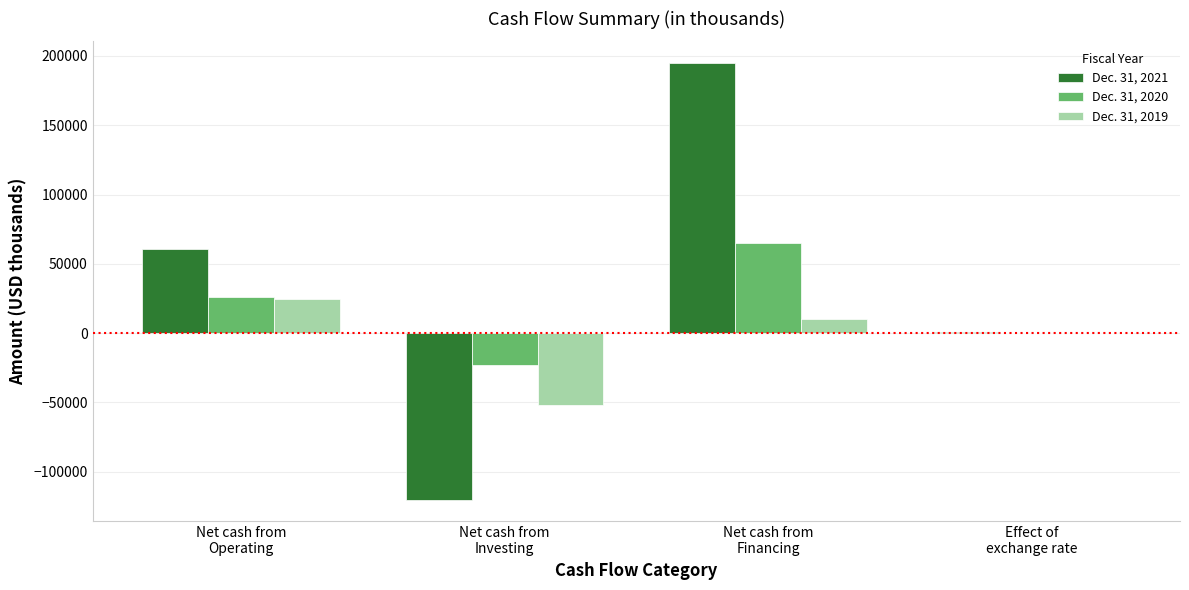

What is the sum of all Dec. 31, 2019 values?

-16888